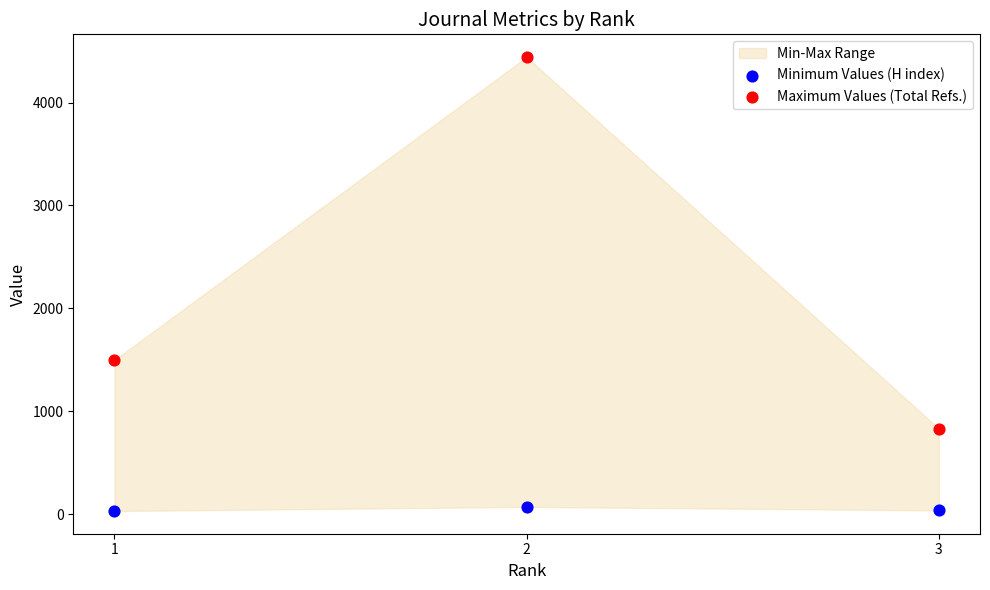

Which series reaches the minimum Y coordinate?

Minimum Values (H index)